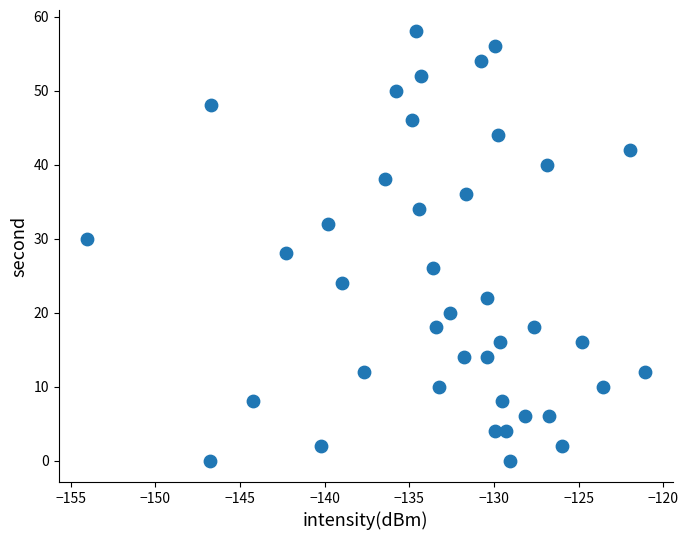

What is the range of Y values (max minus min)?

58